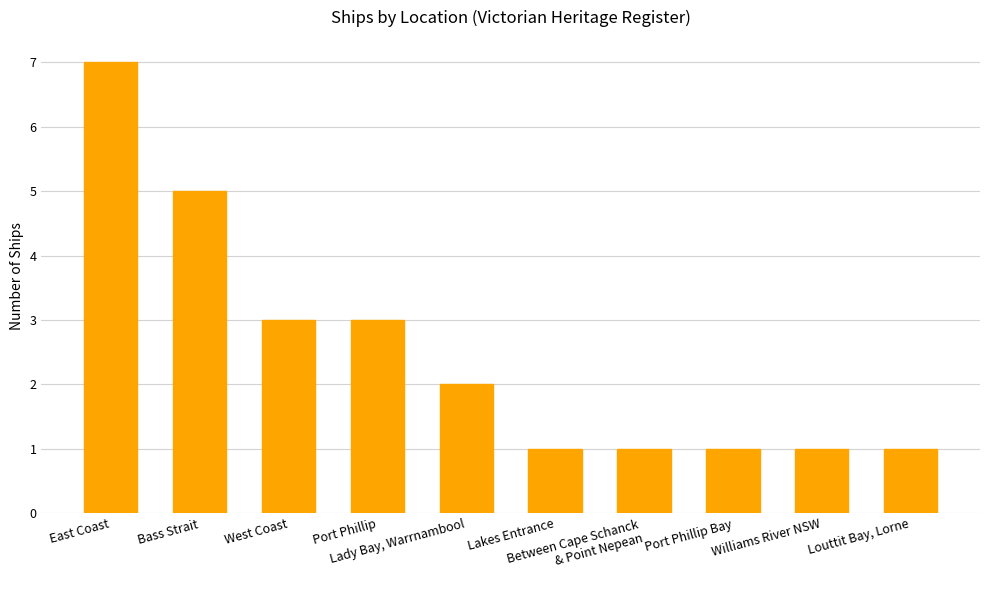

What is the ratio of the value at Bass Strait to the value at Lakes Entrance?

5.0